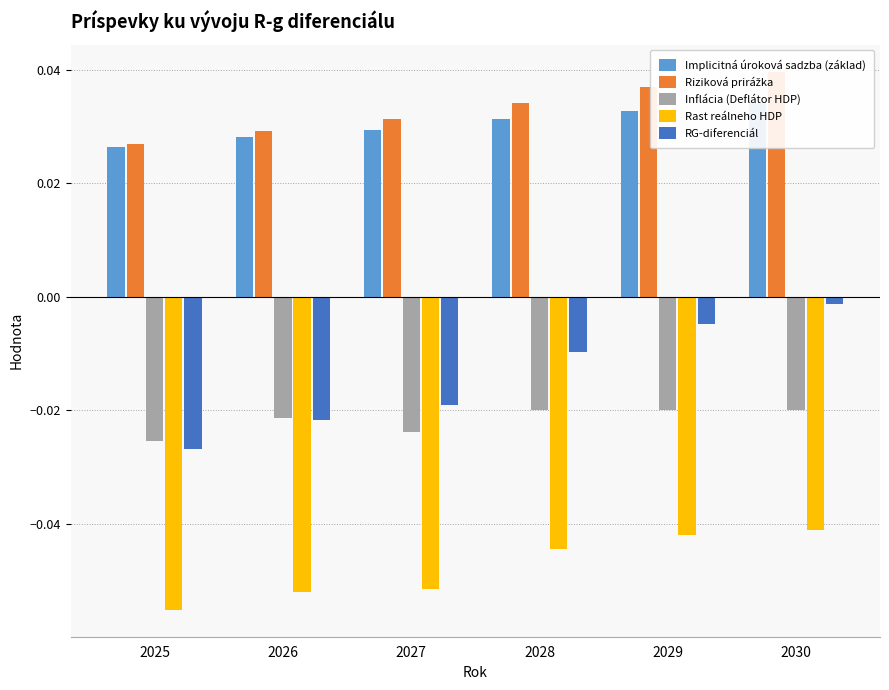

Which series changed the most between 2025 and 2028?

RG-diferenciál